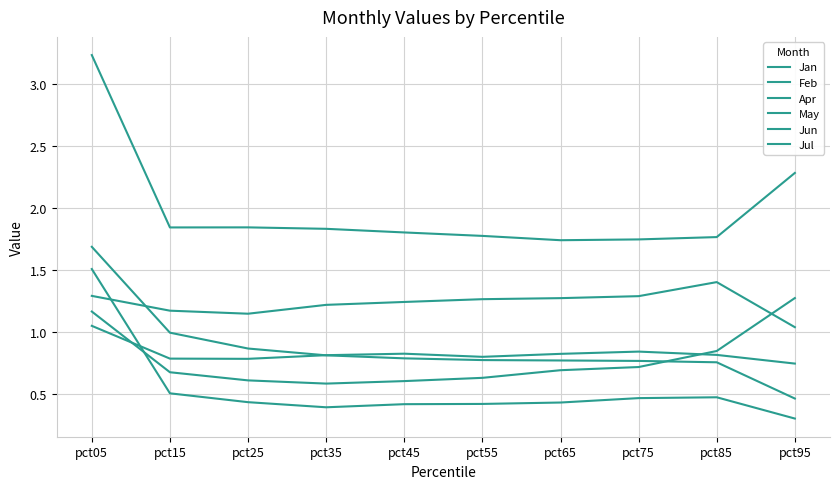

Does the chart display data point markers on the line(s)?

No